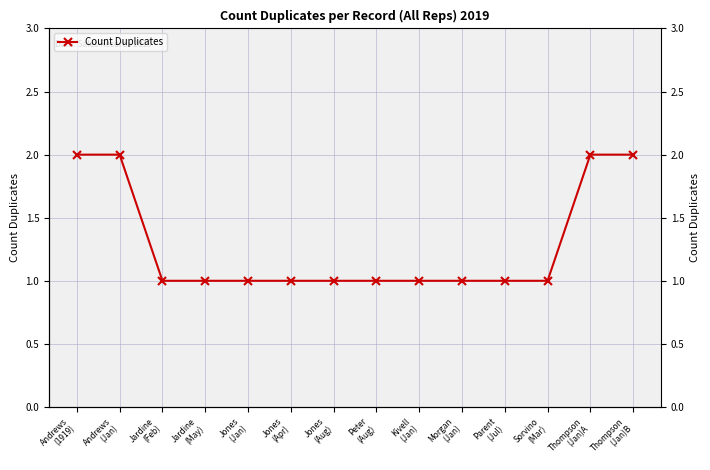

At which category does the chart reach its minimum across all series?

Jardine
(Feb)